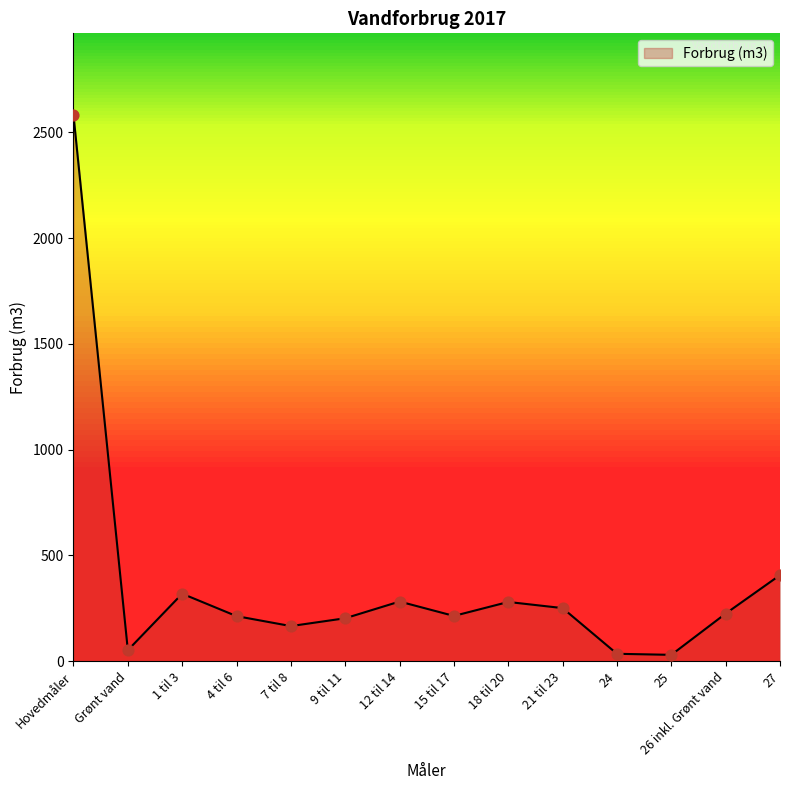

What is the change in value from 18 til 20 to 27?

+127